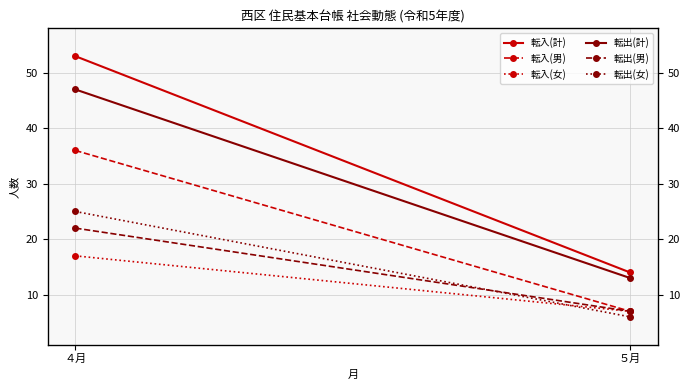

What is the difference between the maximum and minimum values in the 転出(計) series?

34